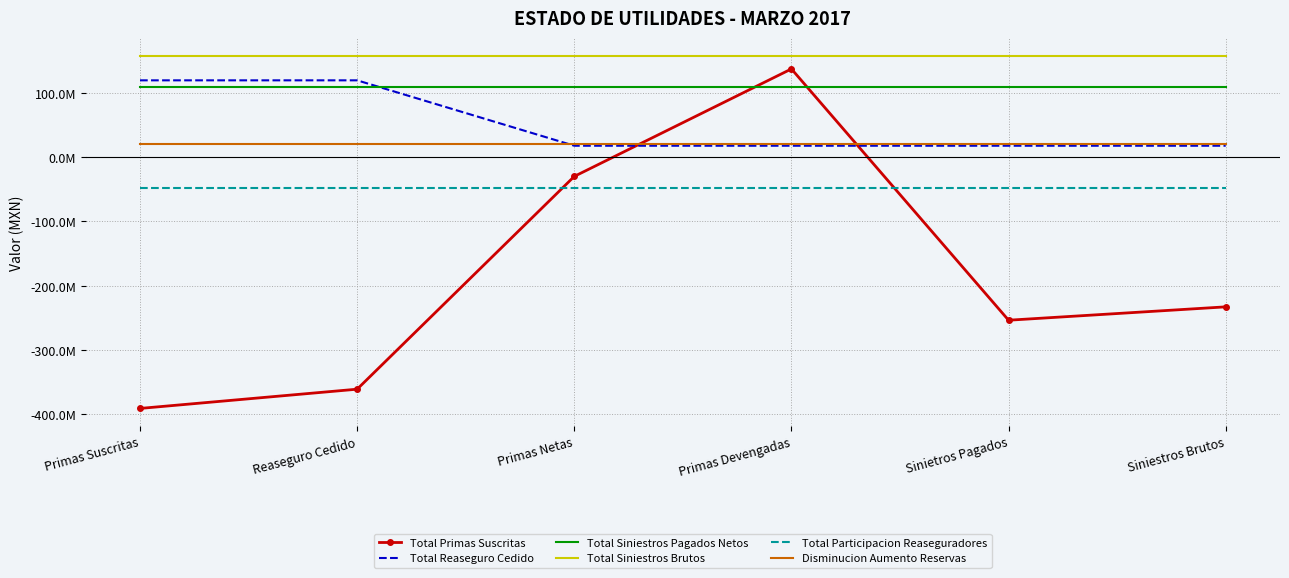

True or false: Total Siniestros Brutos and Total Primas Suscritas cross at least once.

False